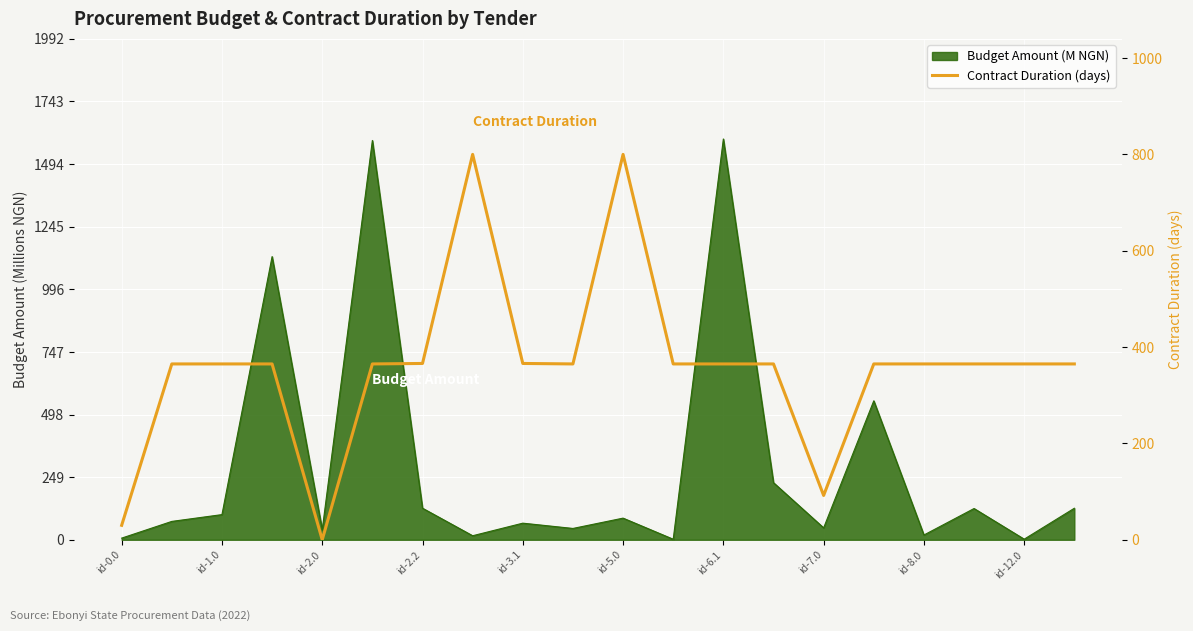

How many points are lower than both their immediate neighbors (excluding endpoints)?

3